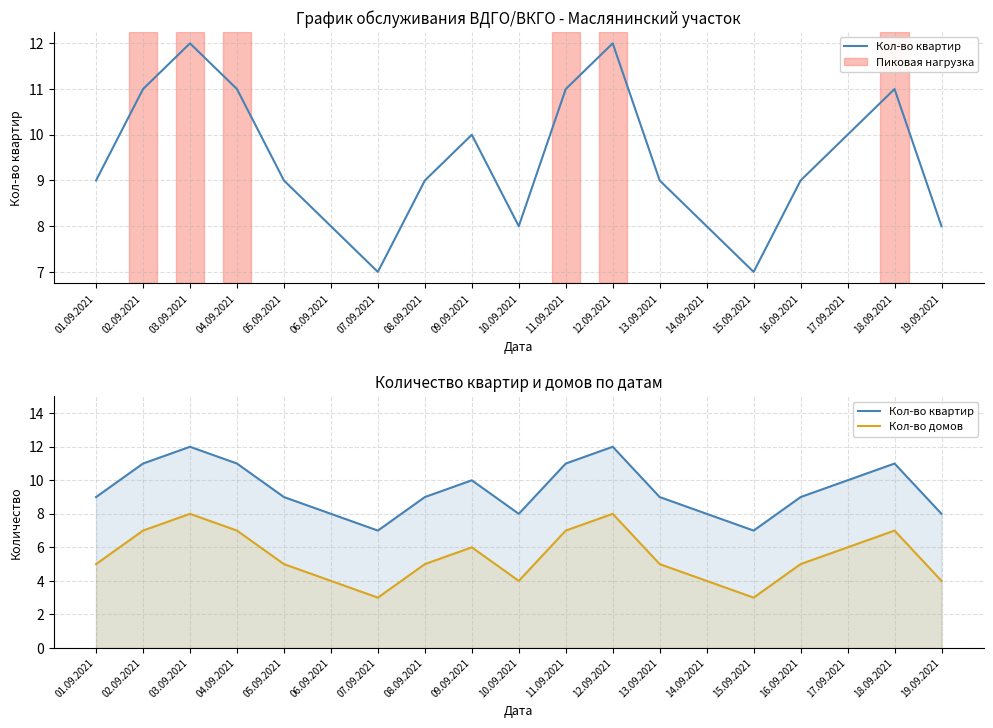

List the series in order of their overall mean, lowest first.

Кол-во домов, Кол-во квартир